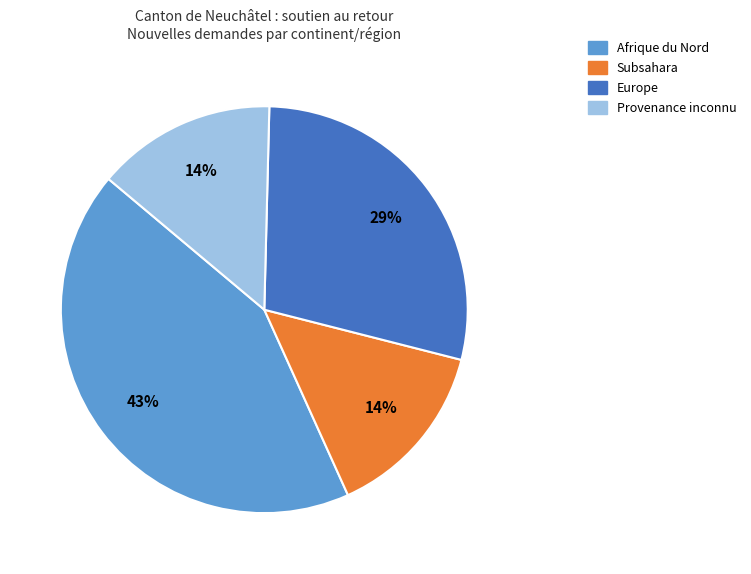

To the nearest percent, what is the difference between the largest and smallest slice percentages?

29%